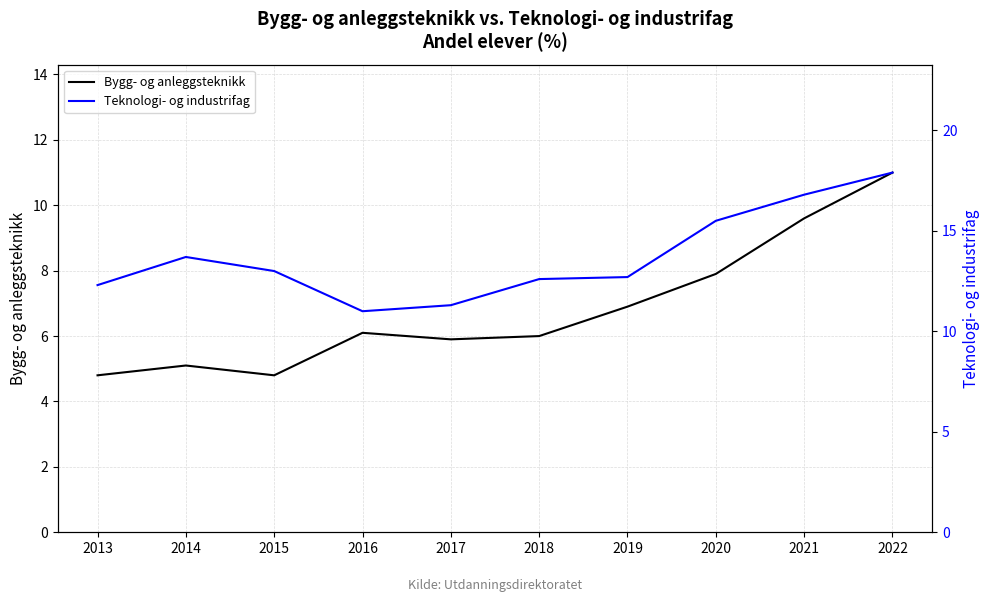

In Teknologi- og industrifag, how many points are lower than both neighbors (excluding endpoints)?

1